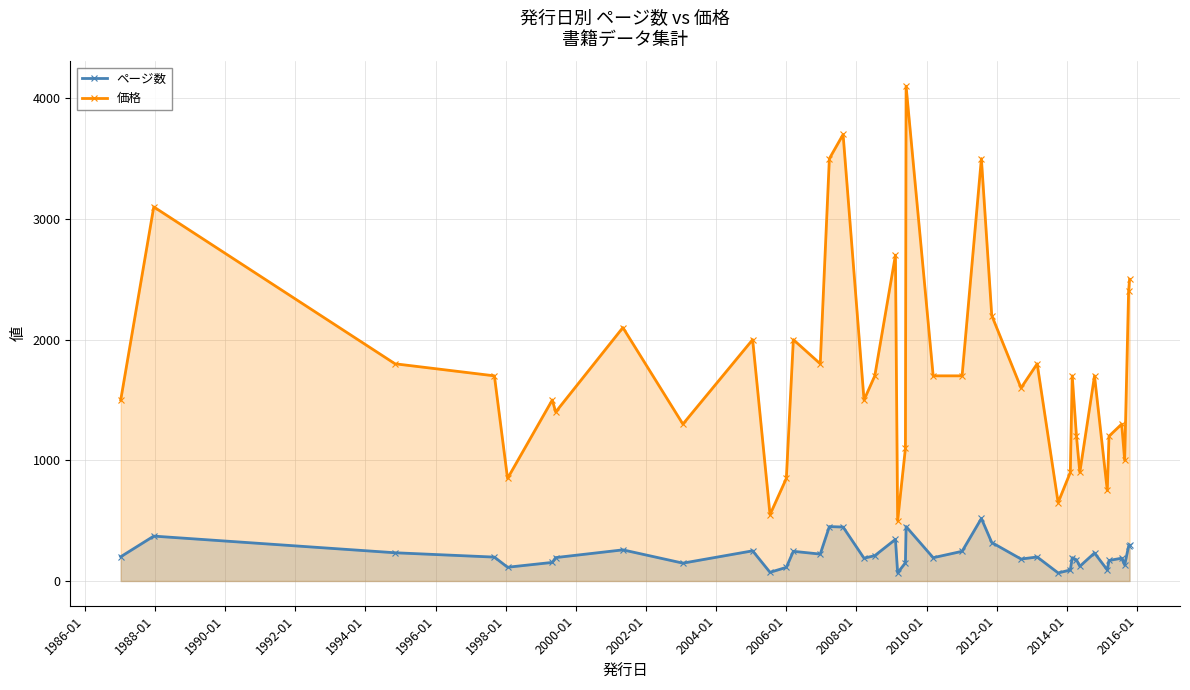

What is the value of the 価格 point at the 33rd from the left?

900